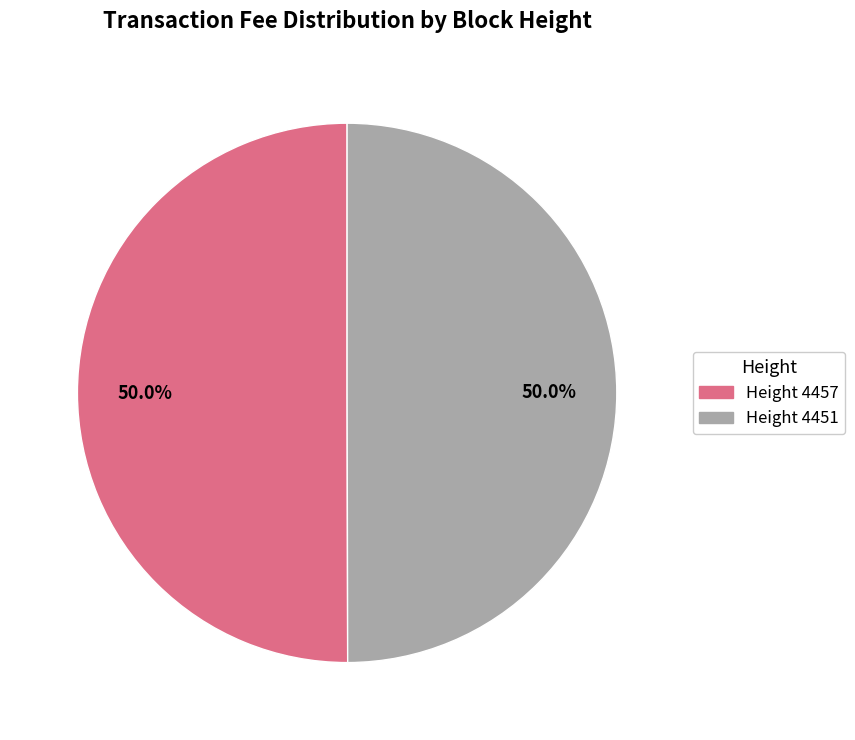

How many slices are in this pie chart?

2